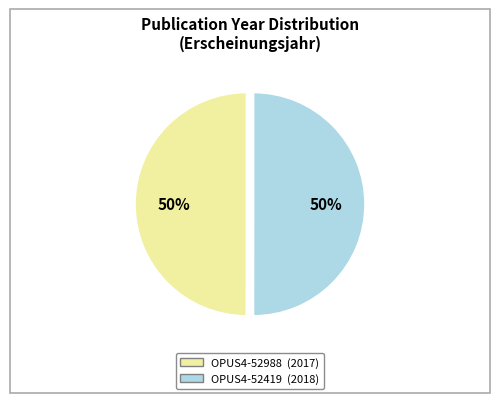

The OPUS4-52988 slice represents 45% of the pie. True or false?

False